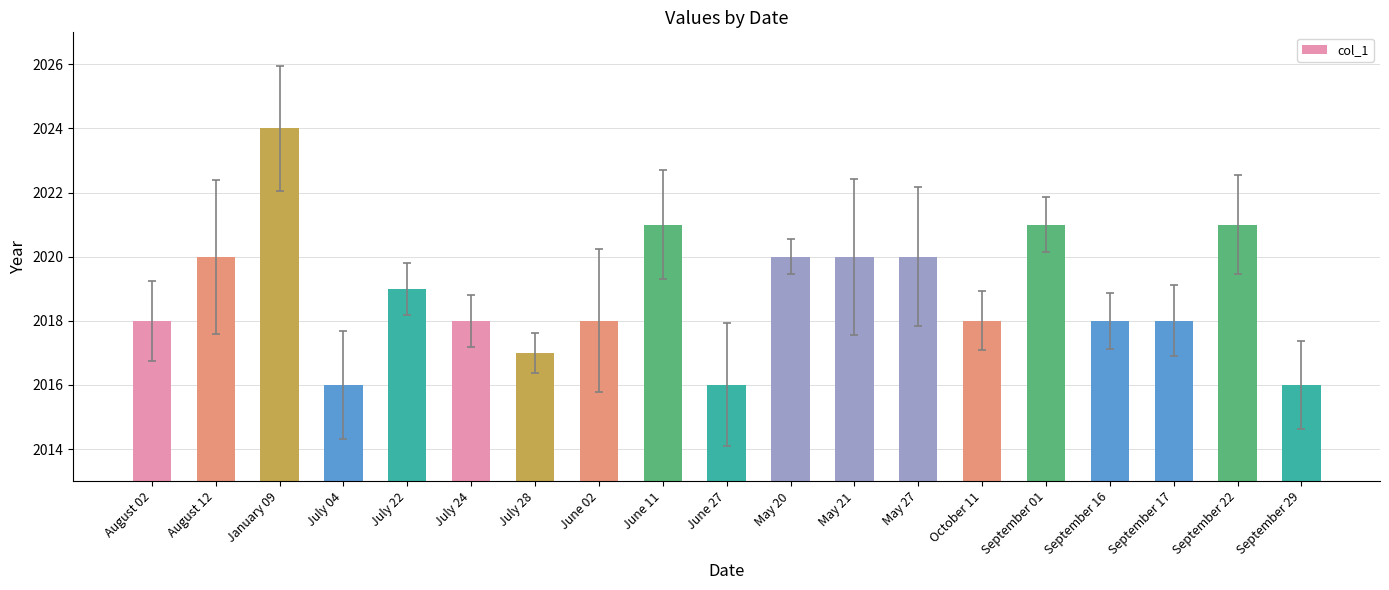

What position from the left is July 24?

6